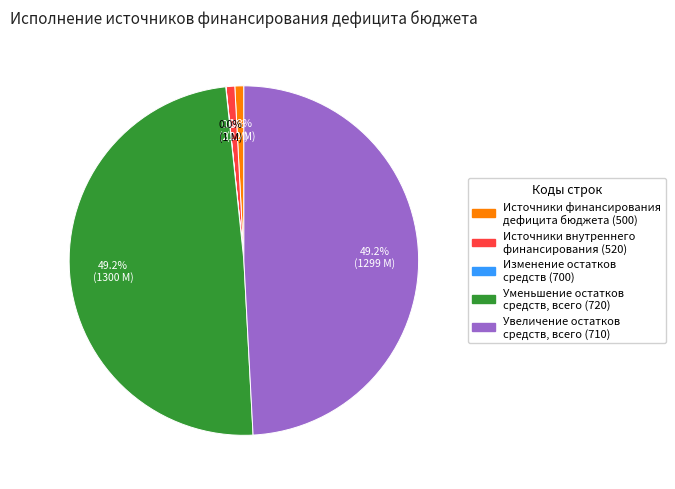

Is there any slice that represents more than half of the pie?

No